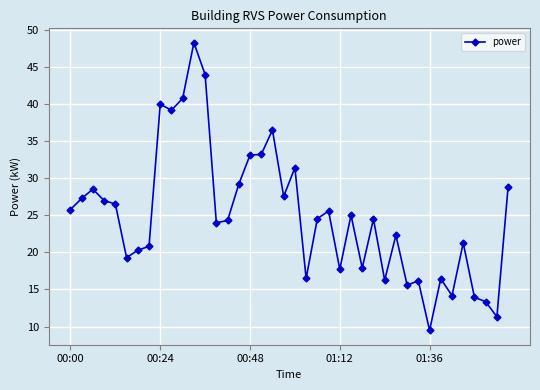

What is the maximum value shown in the chart?

48.3